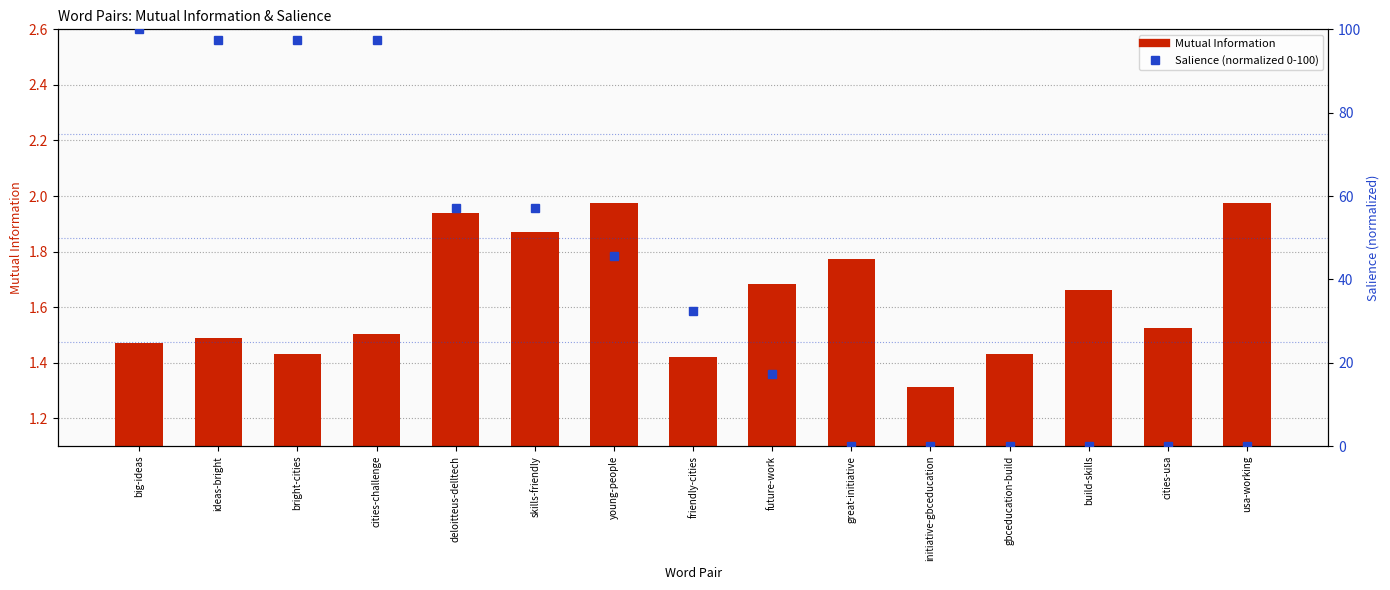

Which series has the largest total across all categories?

Salience (normalized 0-100)